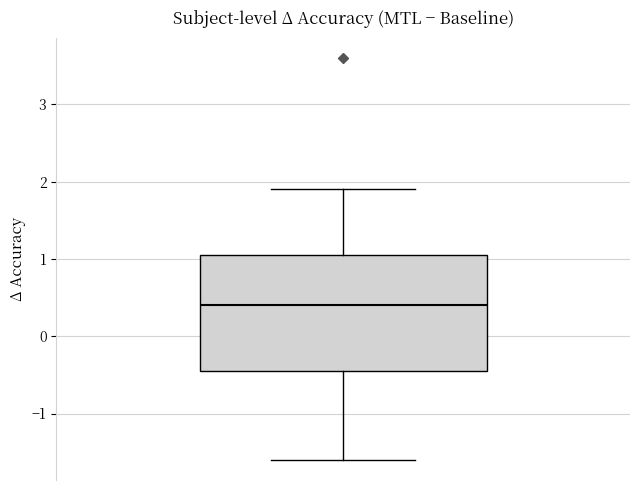

Read this box plot against the y-axis: the position of the median line, the range covered by the box, and the ends of both whiskers. The values are not printed on the chart, so give them approximately, as read against the axis.

median 0.4, box -0.4 to 1.1, whiskers -1.6 to 1.9